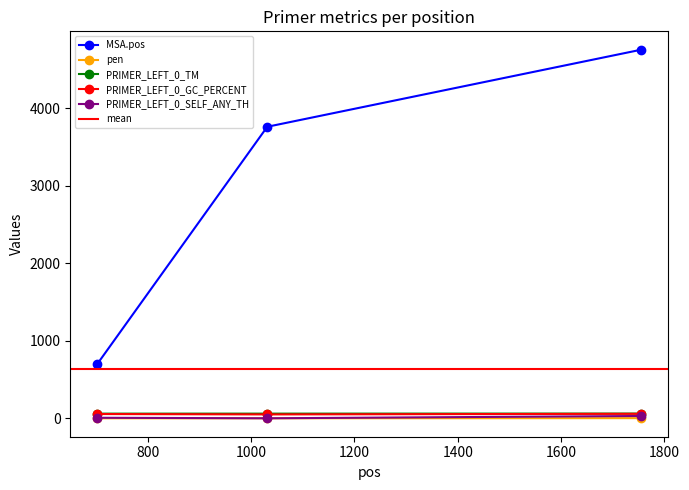

What is the average value of the PRIMER_LEFT_0_TM series?

60.3